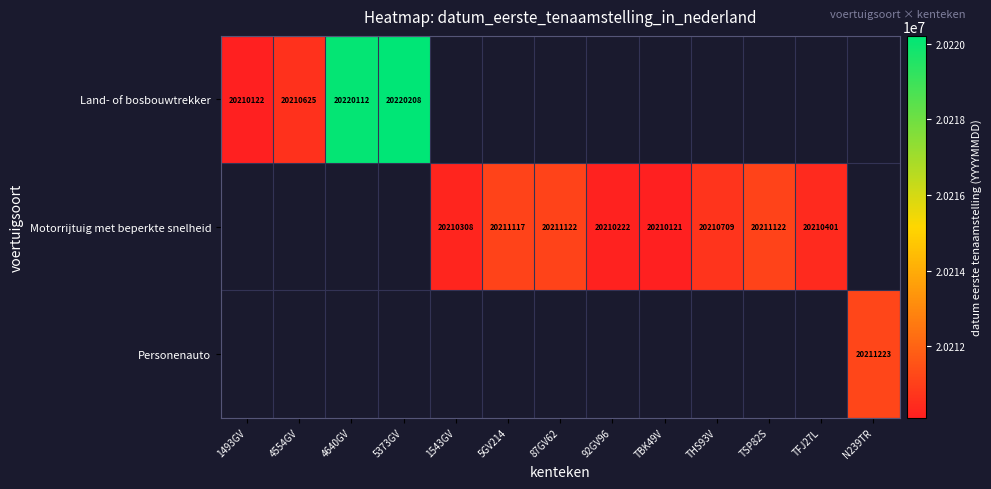

Is it true that Motorrijtuig met beperkte snelheid equals 13256959 at 5GV214?

False